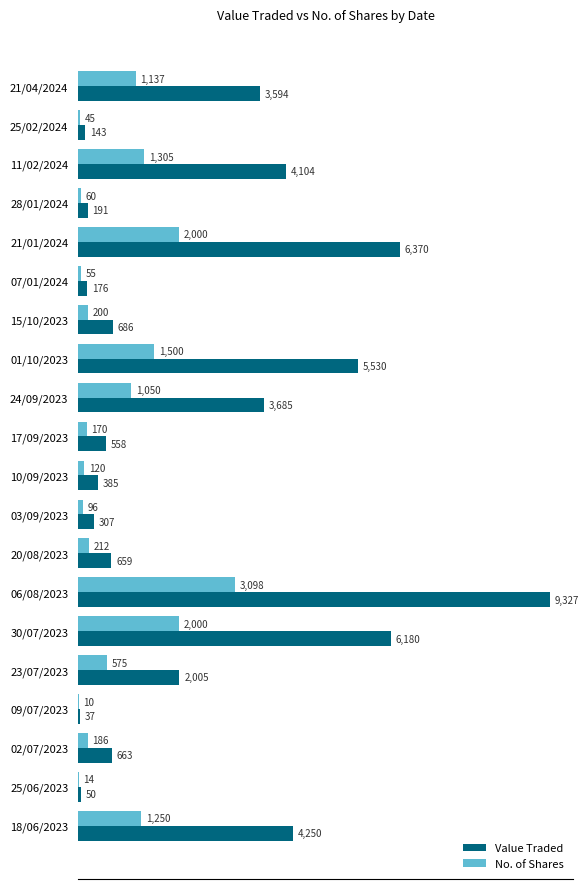

What is the sum of all Value Traded values?

48900